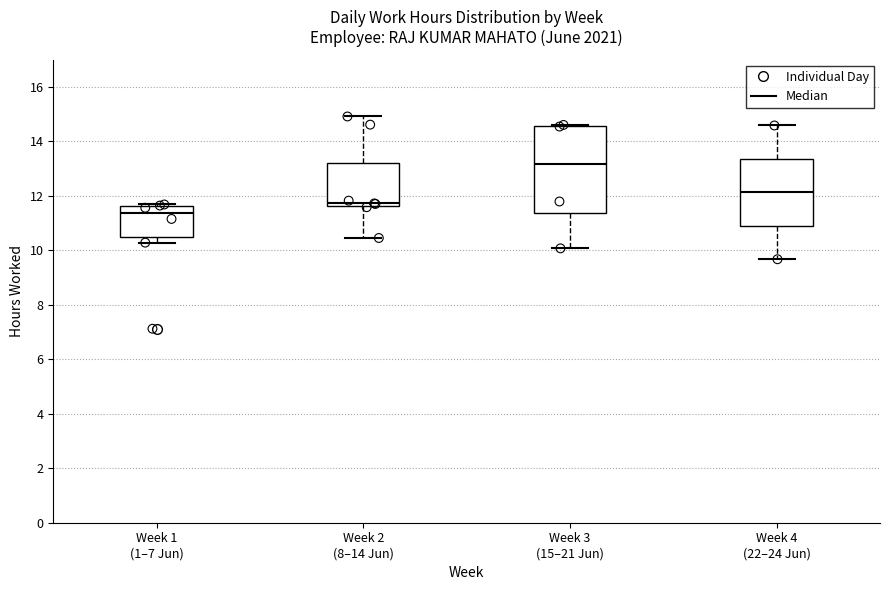

Reading left to right, read every box against the y-axis: the position of its median line, the range the box covers, and the ends of its whiskers. The values are not printed on the chart, so give them approximately, as read against the axis.

Week 1 (1–7 Jun): median 11.4, box 10.4 to 11.6, whiskers 10.2 to 11.6
Week 2 (8–14 Jun): median 11.8, box 11.6 to 13.2, whiskers 10.4 to 15.0
Week 3 (15–21 Jun): median 13.2, box 11.4 to 14.6, whiskers 10.0 to 14.6
Week 4 (22–24 Jun): median 12.2, box 10.8 to 13.4, whiskers 9.6 to 14.6